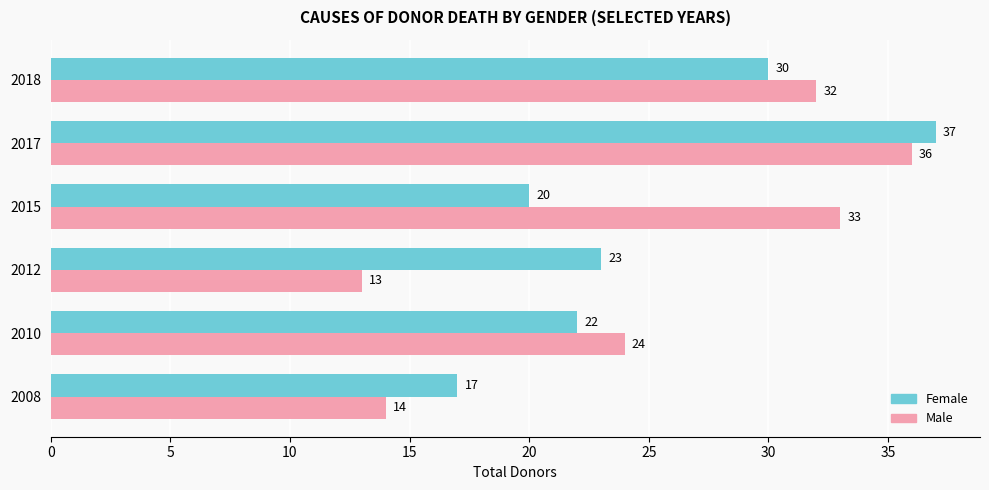

Where is Male nearest to the value 24?

2010